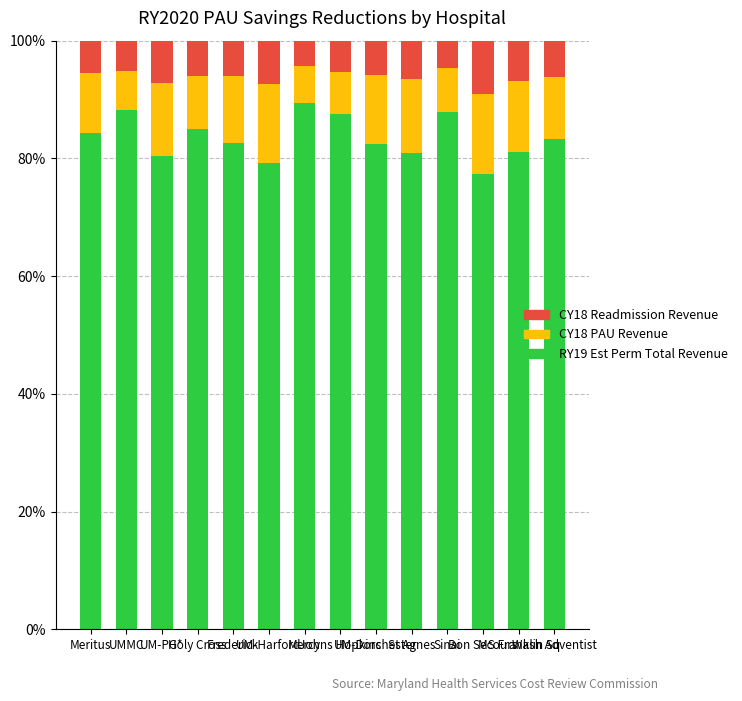

What is the highest value of the RY19 Est Perm Total Revenue series?

89.3